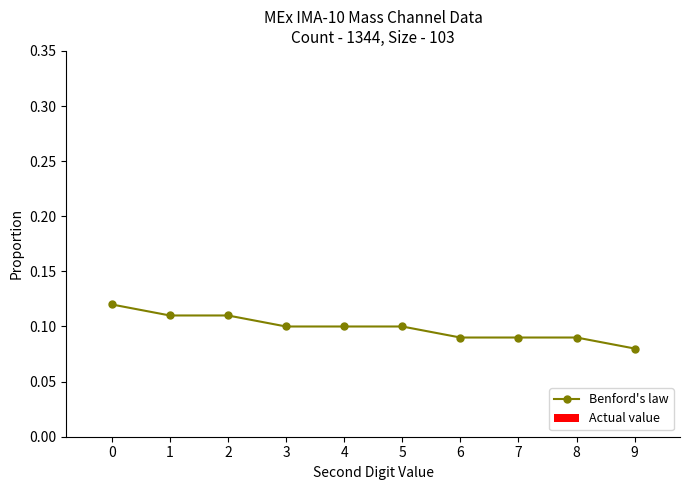

How many lines are shown in the chart?

1